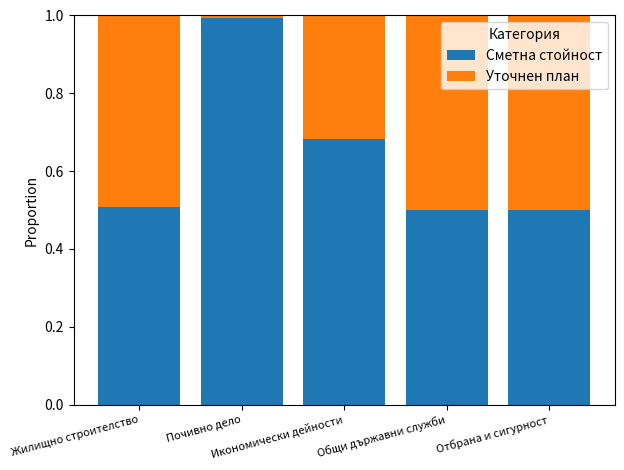

What is the average value of the Сметна стойност series?

0.6